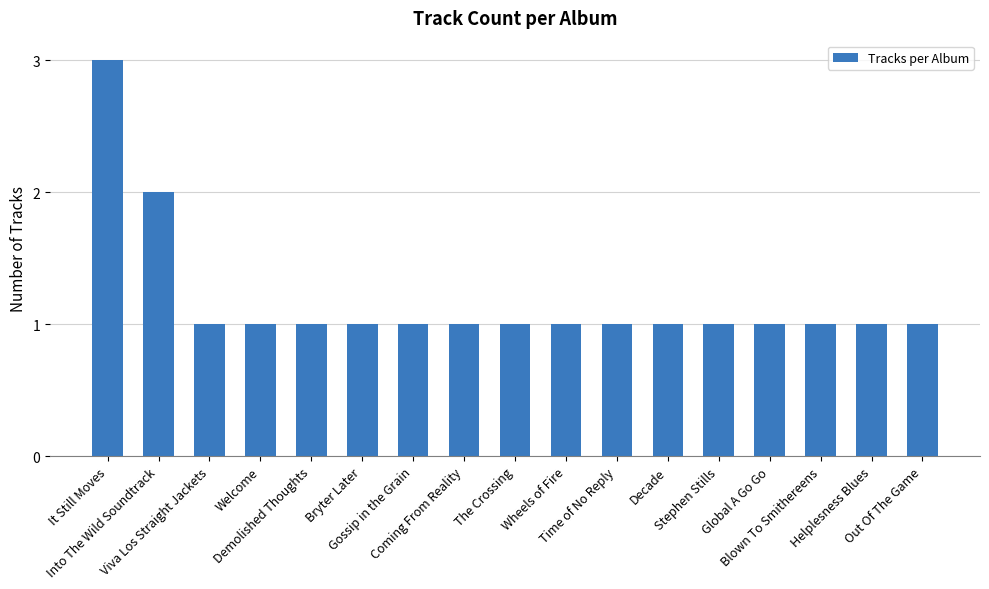

What is the minimum value shown in the chart?

1